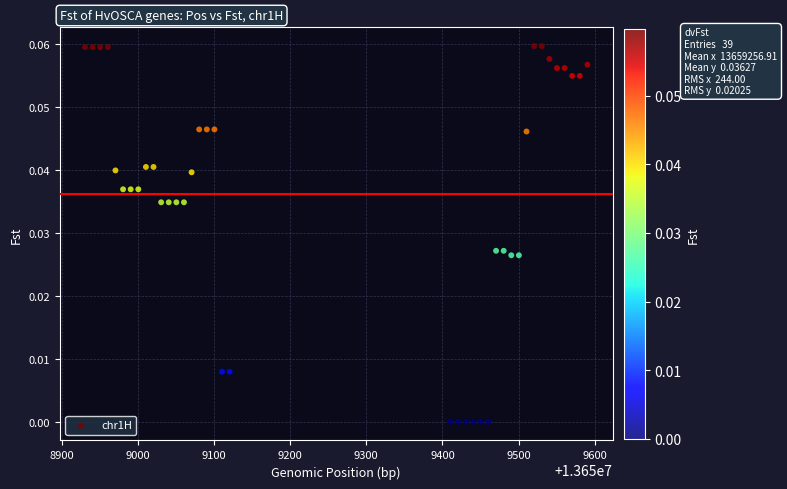

What is the range of X values (max minus min)?

660.0